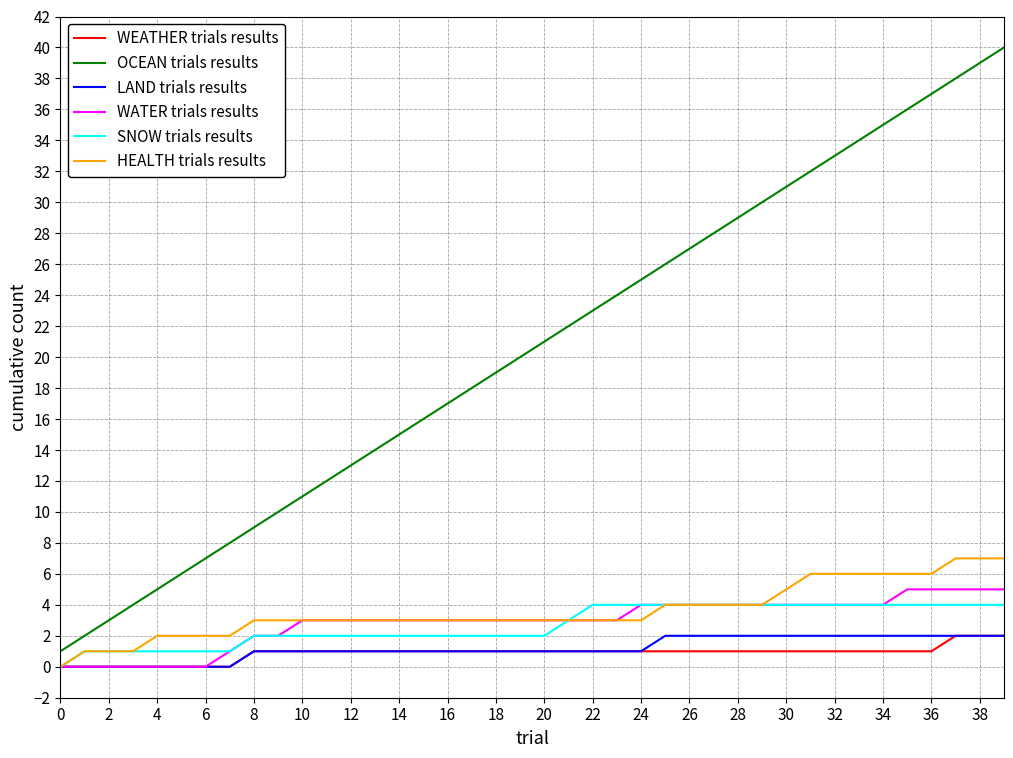

What is the highest value of the SNOW trials results series?

4